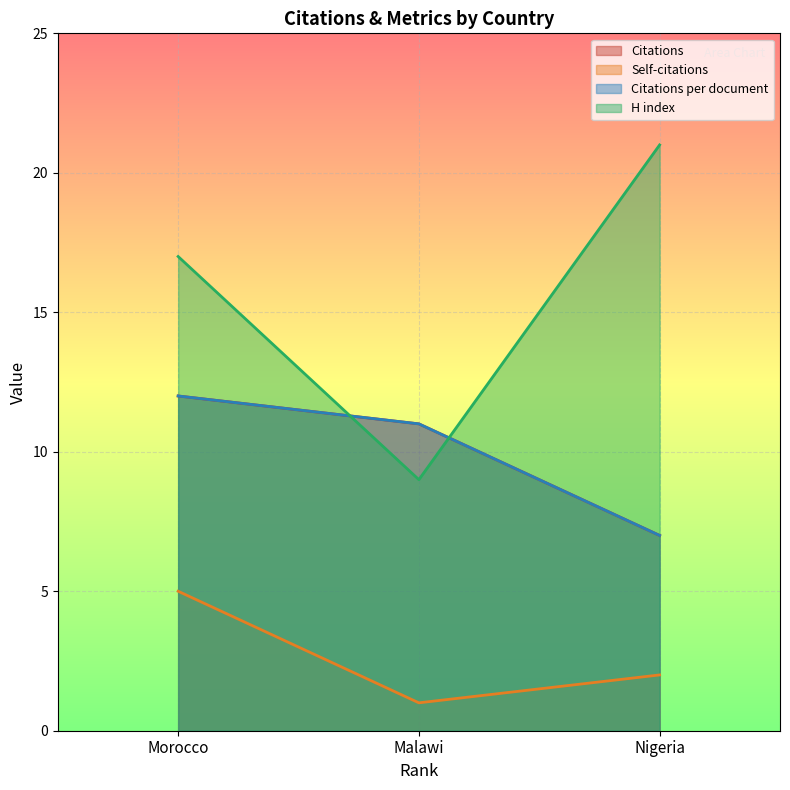

Where does the Citations per document series first go above 11?

Morocco